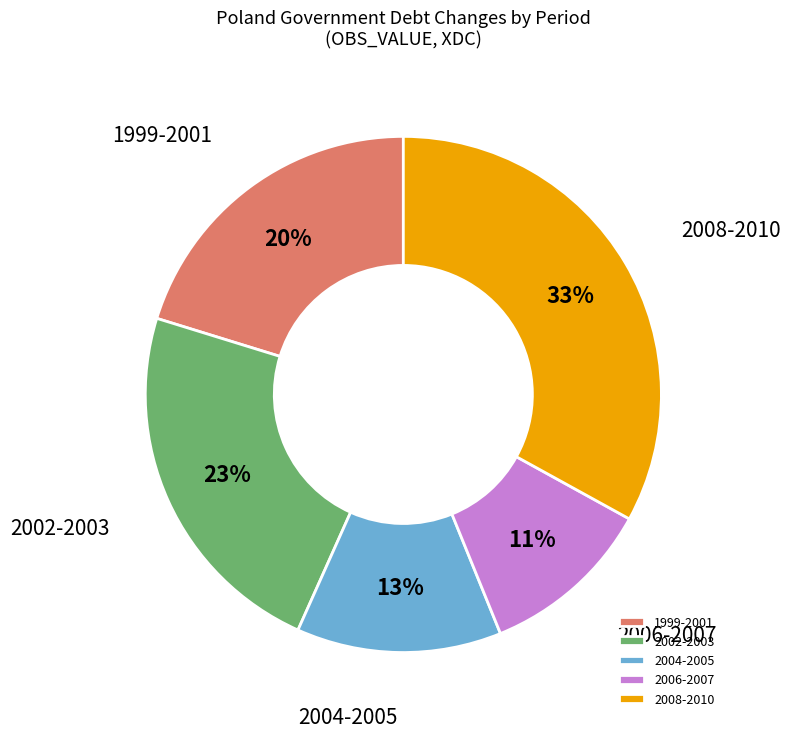

True or false: 2006-2007 accounts for 11% of the total.

True